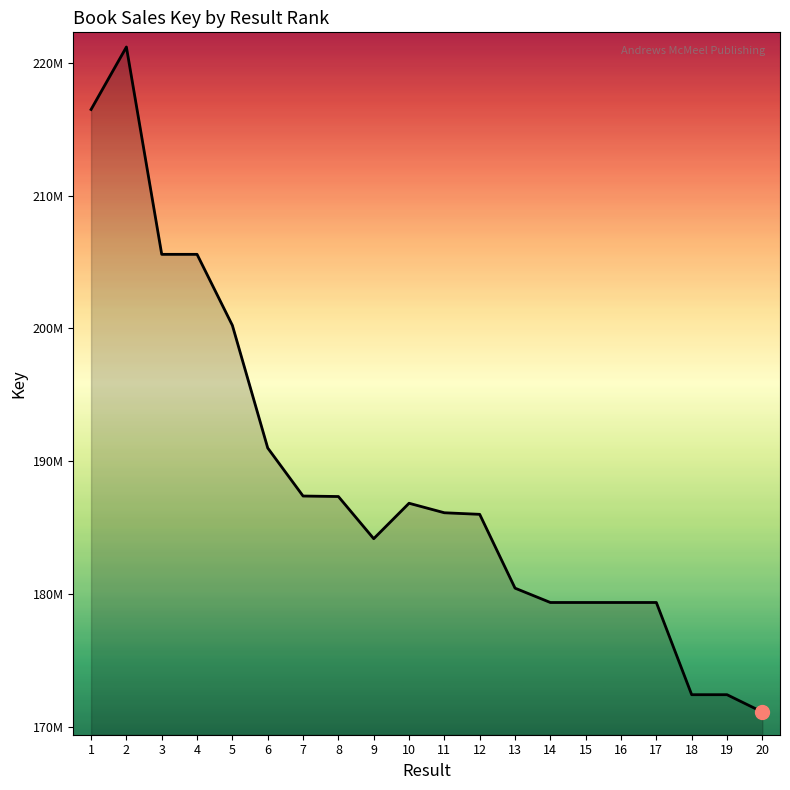

What is the sum of the values at 20 and 2?

392308302